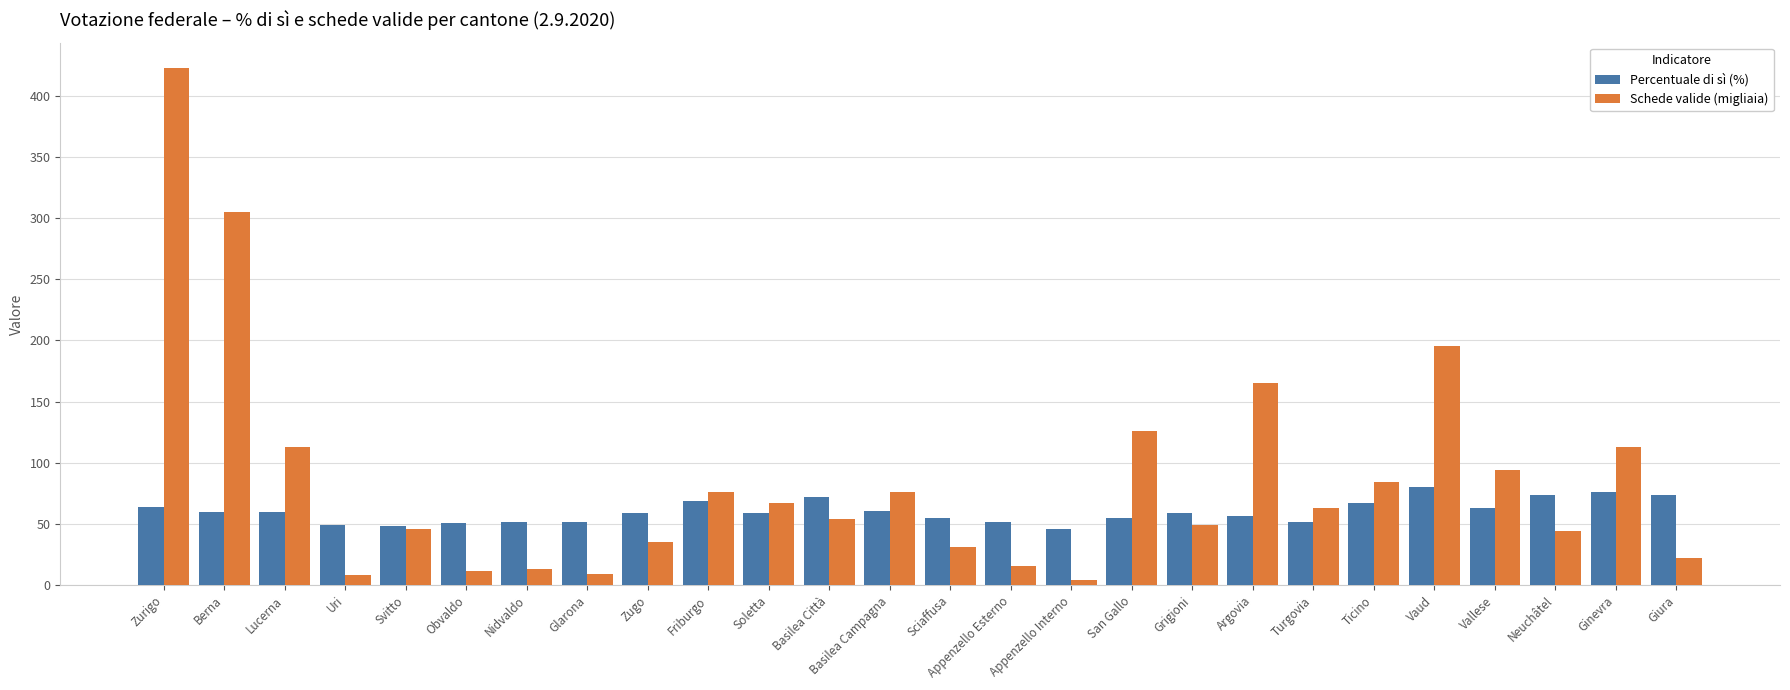

What is the value of the Schede valide (migliaia) bar at the 19th from the left?

164.8